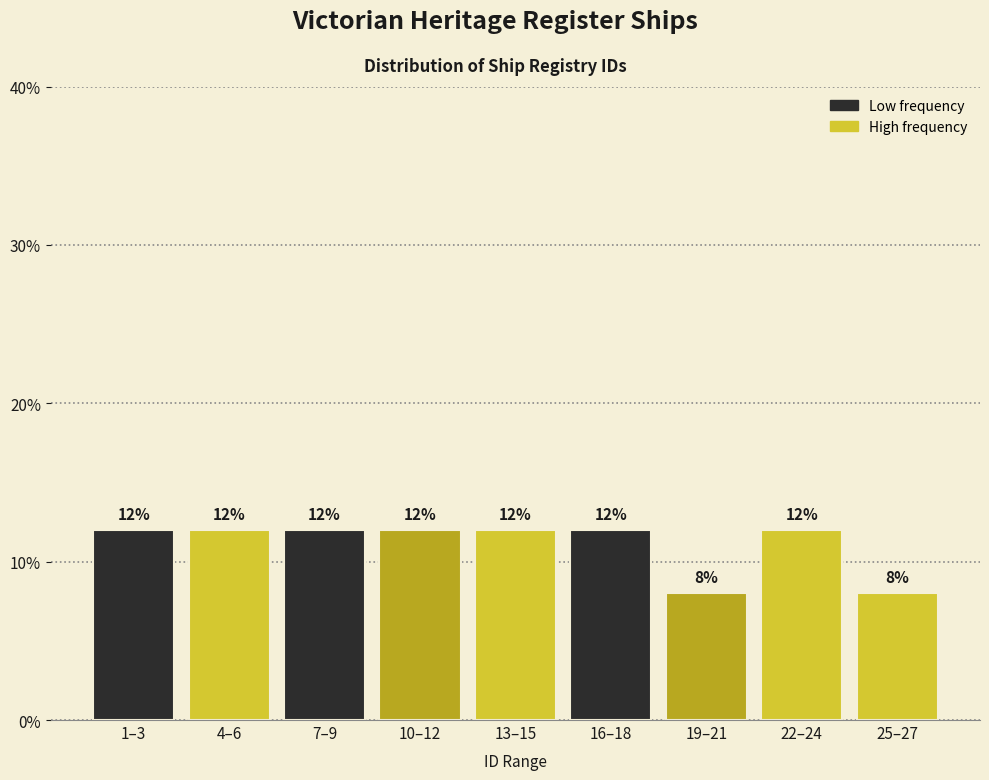

Reading left to right, transcribe all the data shown in this chart.

12	12	12	12	12	12	8	12	8